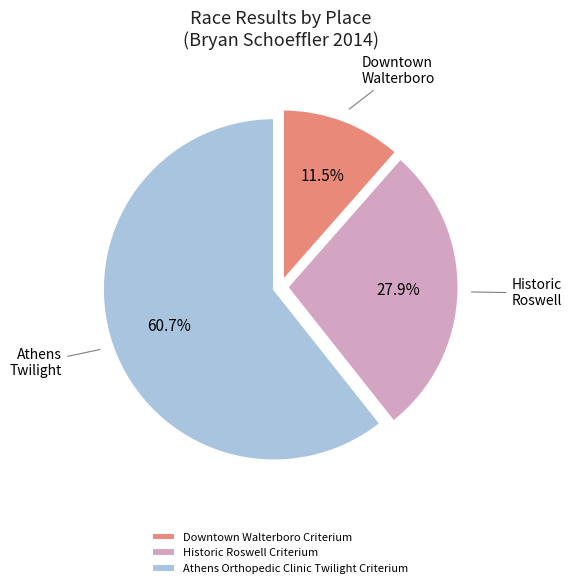

Which slice is the largest?

Athens Orthopedic Clinic Twilight Criterium